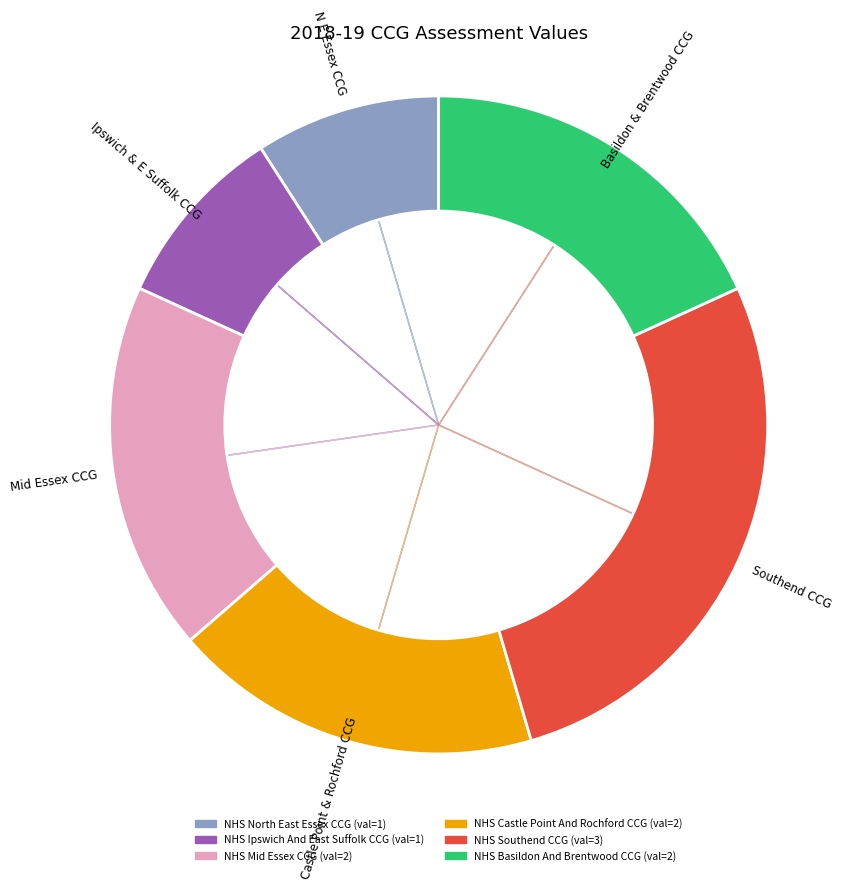

Is there a majority slice in this chart?

No